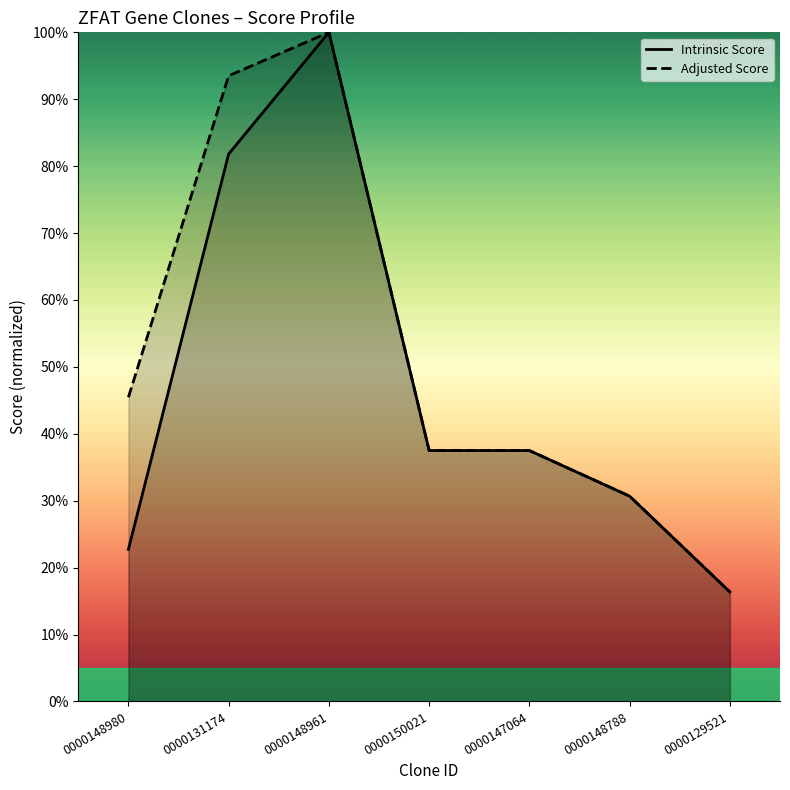

What is the difference between the maximum and minimum values in the Intrinsic Score series?

83.6